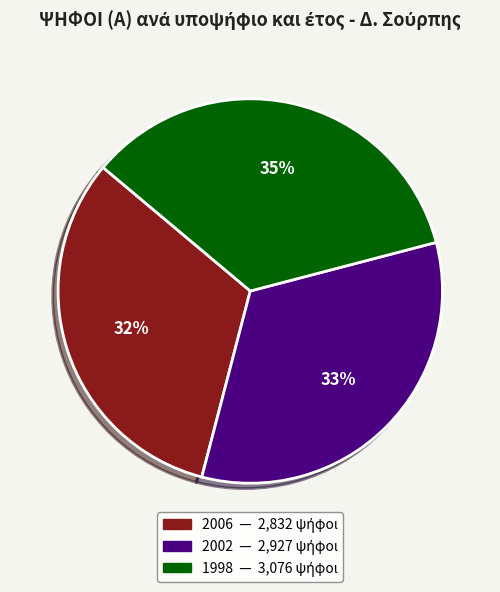

Does any single category account for the majority?

No